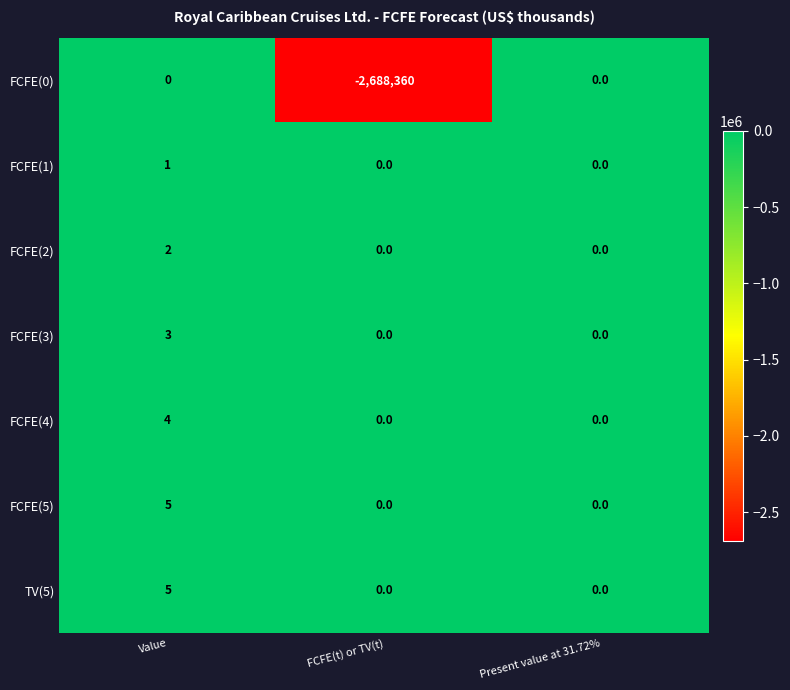

Which series has the largest range (max minus min)?

FCFE(0)